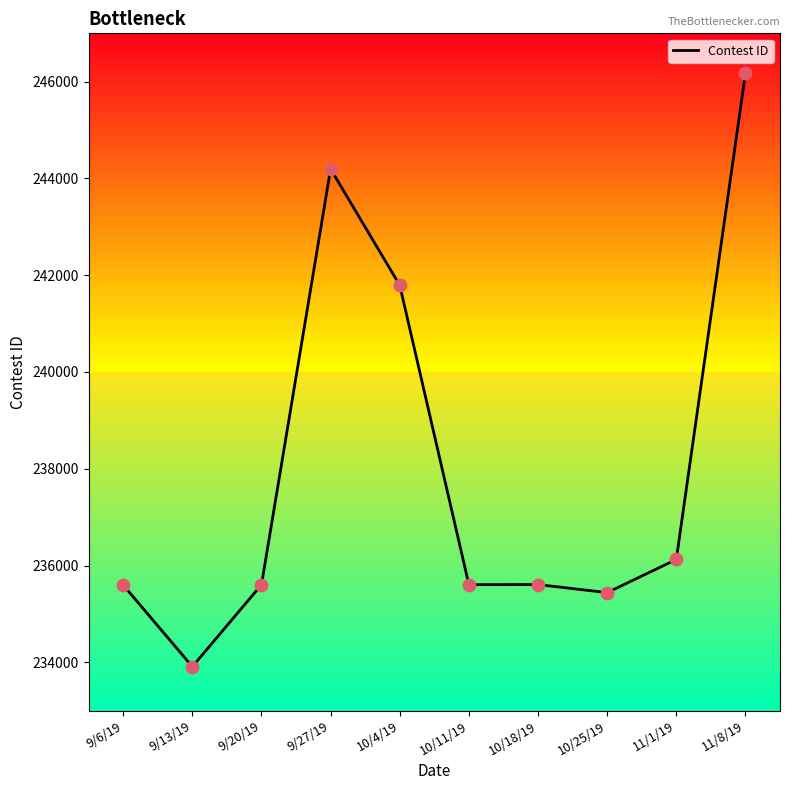

What is the ratio of the value at 10/25/19 to the value at 9/20/19?

1.0